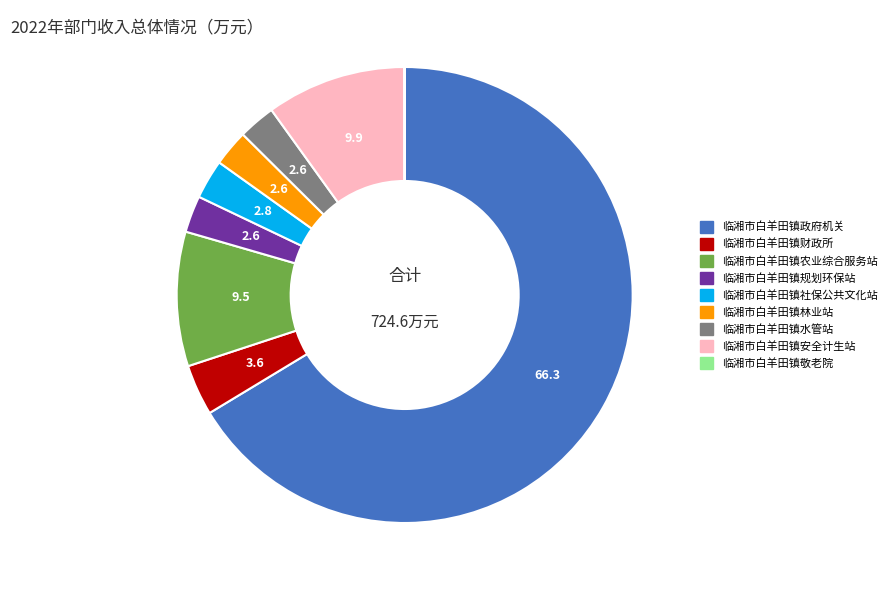

Is 临湘市白羊田镇规划环保站 the majority of the pie?

No